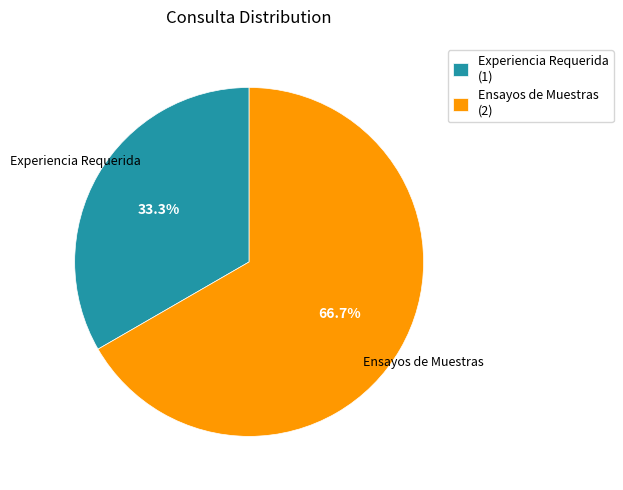

Combined, what portion of the pie is Experiencia Requerida and Ensayos de Muestras?

100.0%